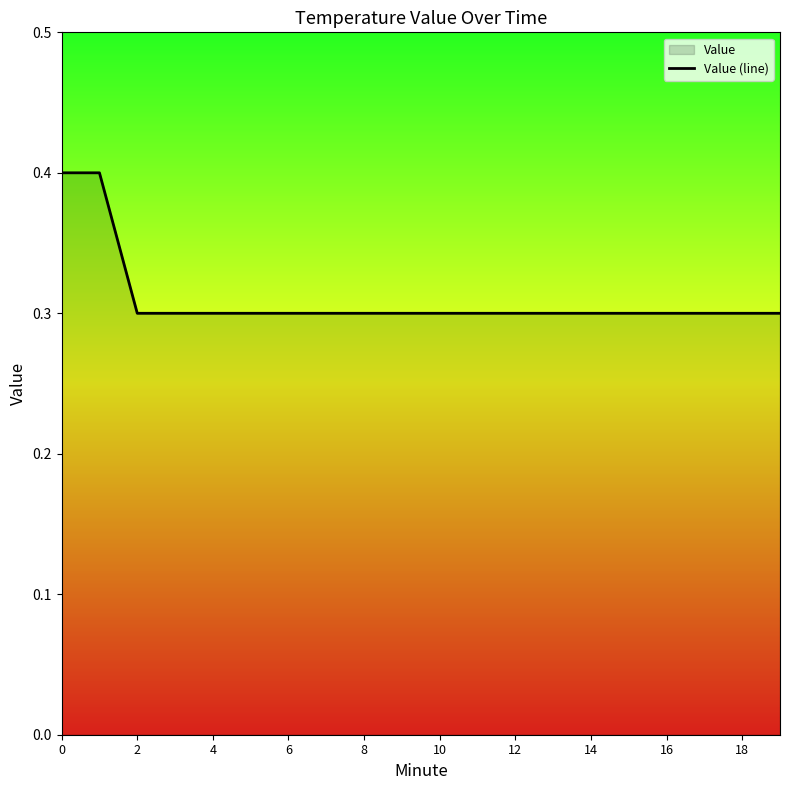

What is the difference between the maximum and minimum values?

0.1